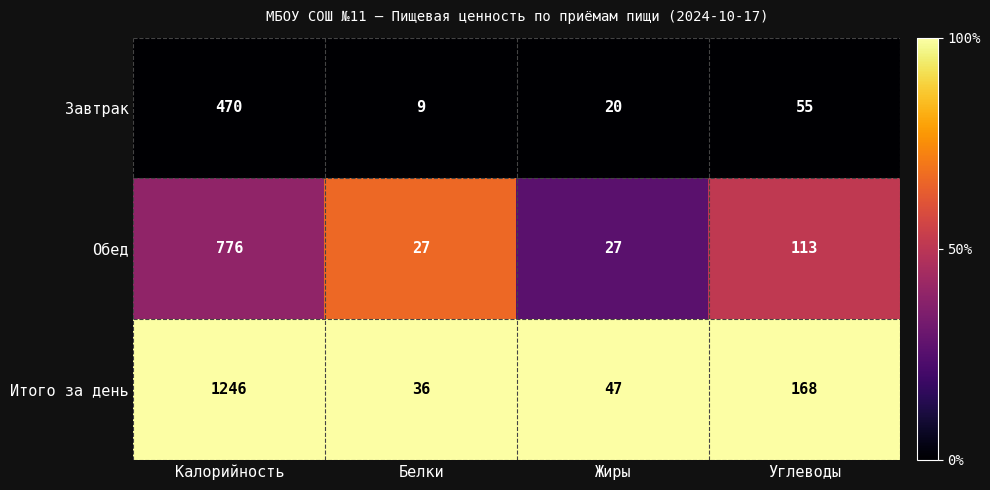

What is the approximate value of Обед at Жиры?

27